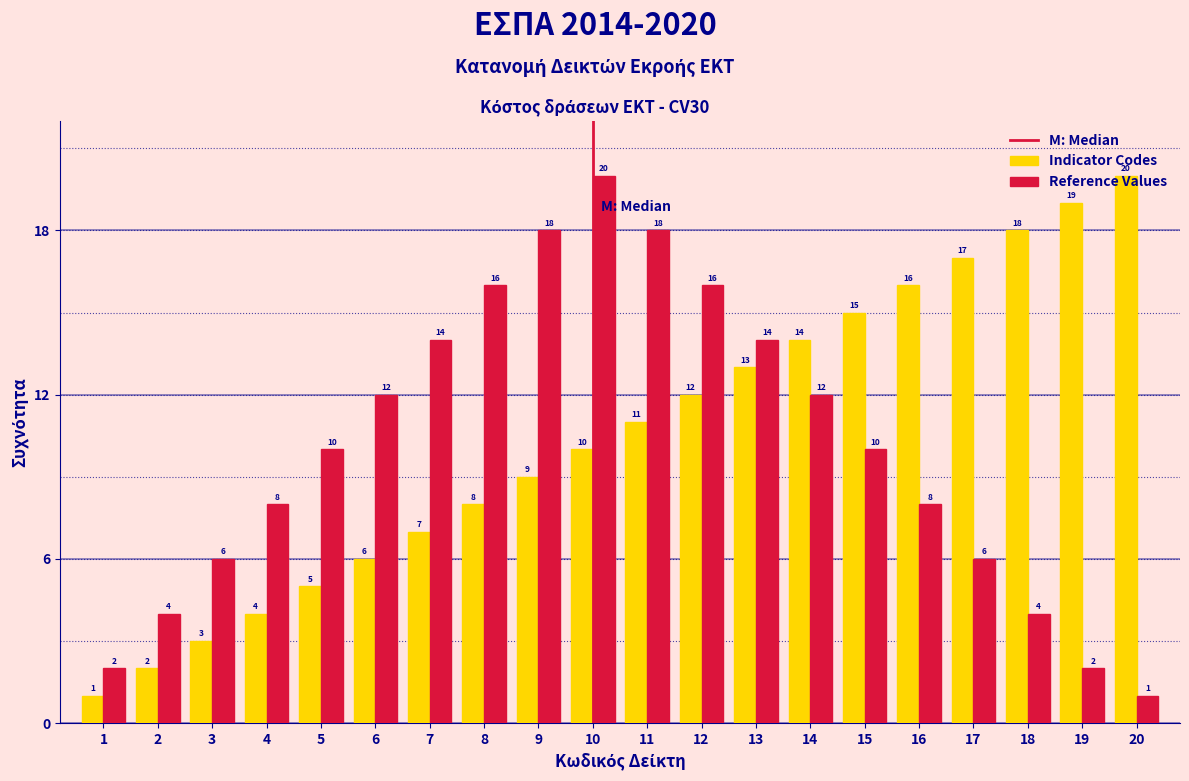

True or false: Indicator Codes has a value of 7 at 4.

False